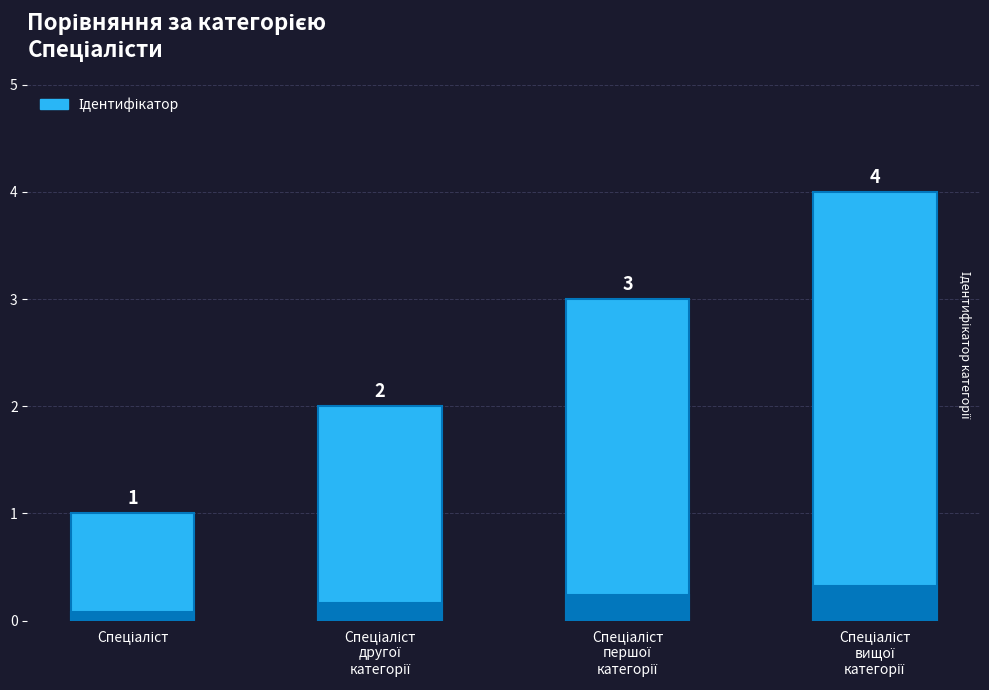

What is the label of the 1st bar from the right?

Спеціаліст
вищої
категорії